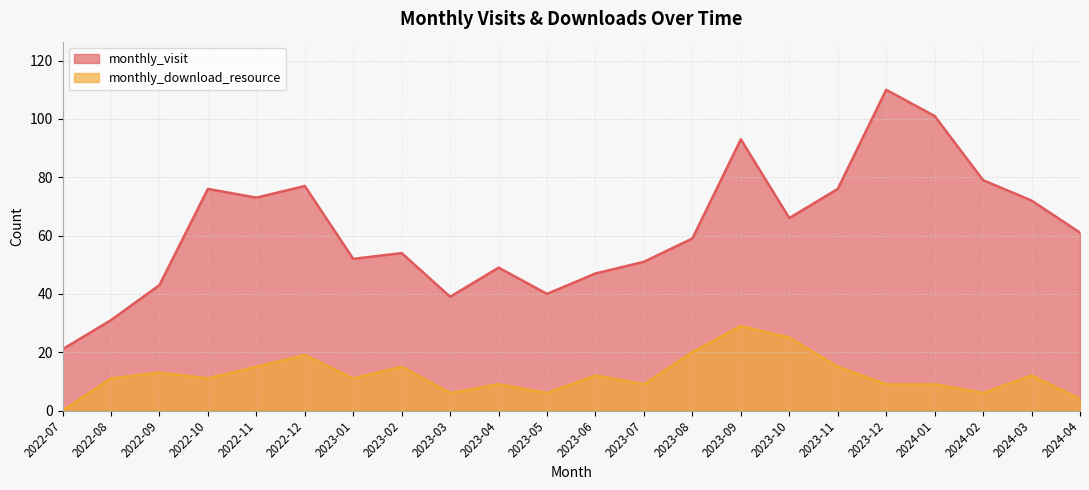

True or false: monthly_visit has a value of 49 at 2022-12.

False